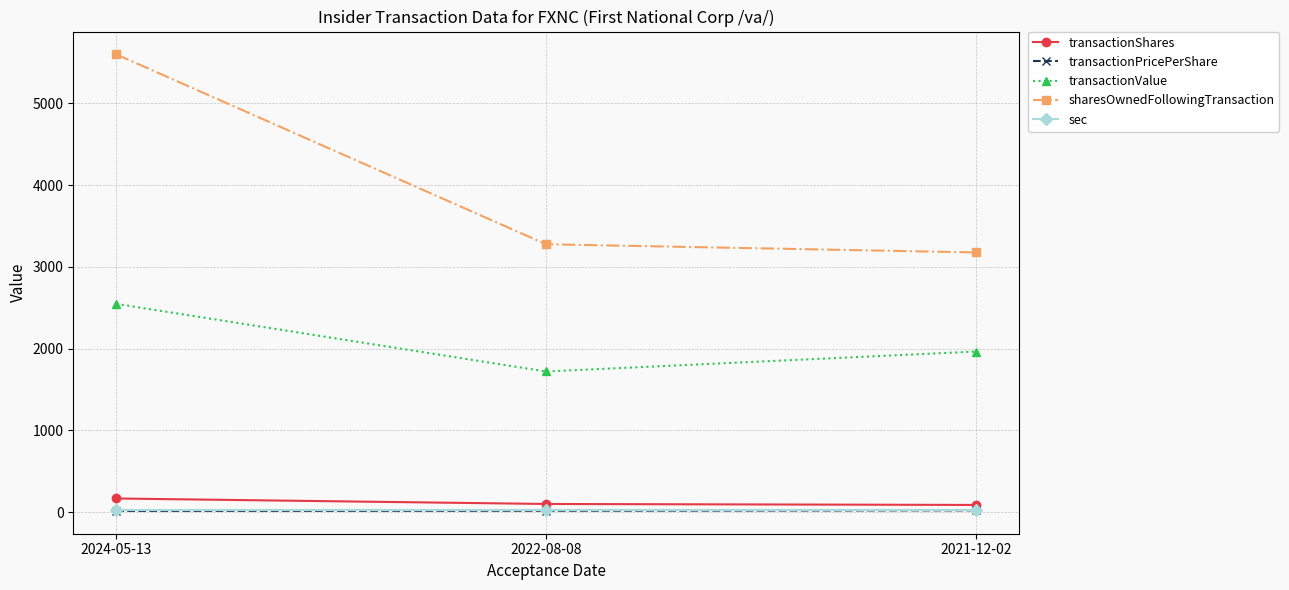

How many lines are shown in the chart?

5